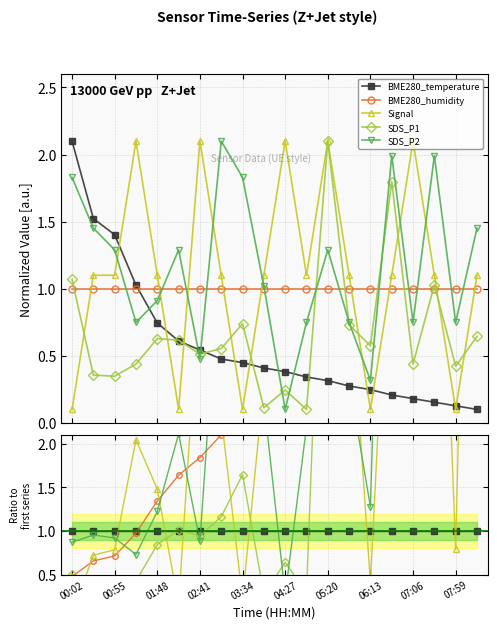

How many intersections are there between SDS_P1 and Signal?

9